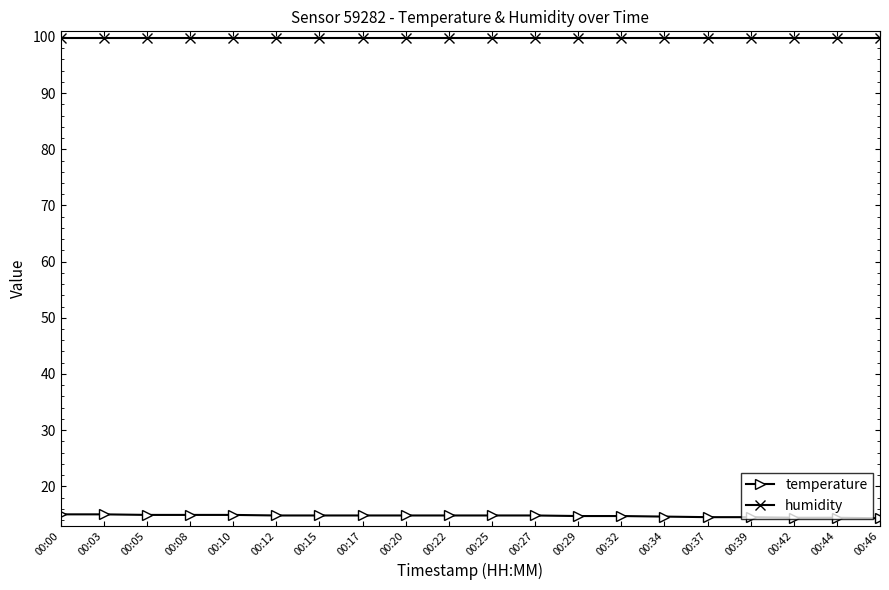

At how many categories does at least one series exceed 17?

20